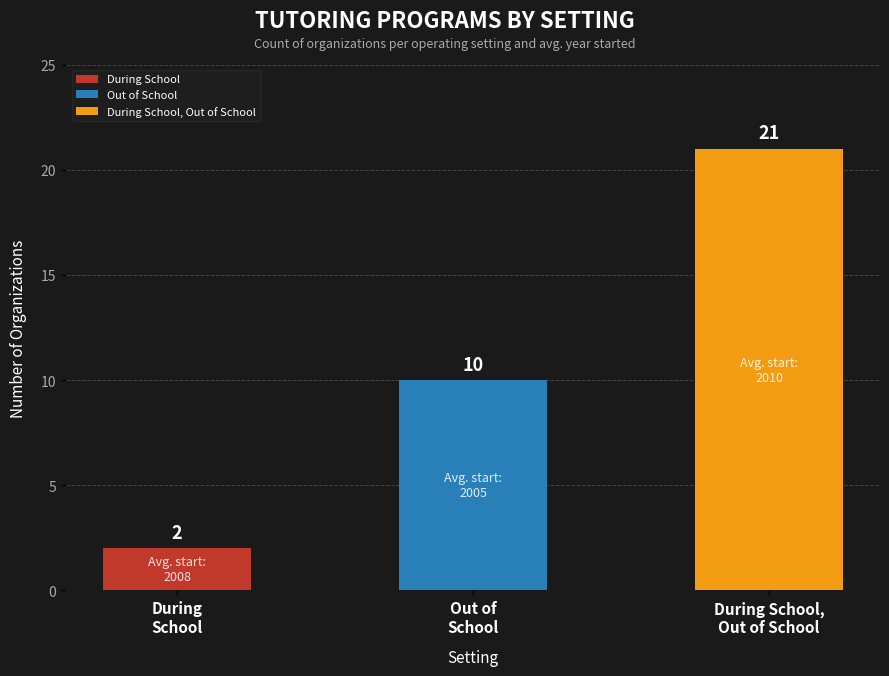

Reading left to right, extract all data points from this chart.

2	10	21